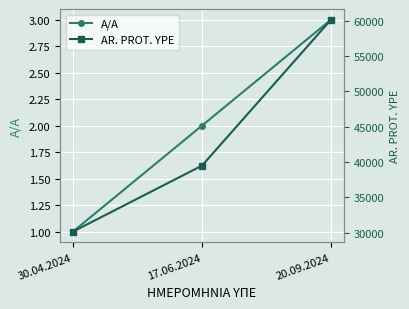

Reading left to right, transcribe all the data shown in this chart.

A/A: 30.04.2024=1	17.06.2024=2	20.09.2024=3
AR. PROT. YPE: 30.04.2024=30171	17.06.2024=39496	20.09.2024=60132